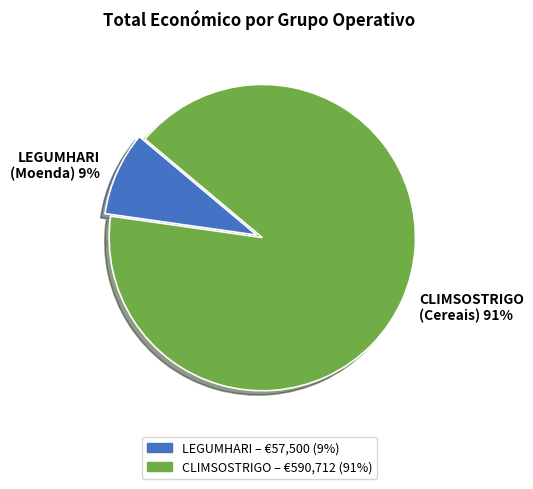

To the nearest percent, what portion does Sector: Cereais e cultivos (CLIMSOSTRIGO) represent?

91%